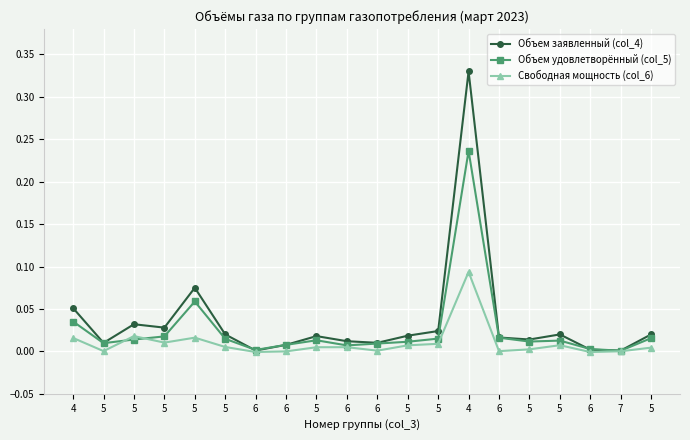

Count the number of data series in this chart.

3